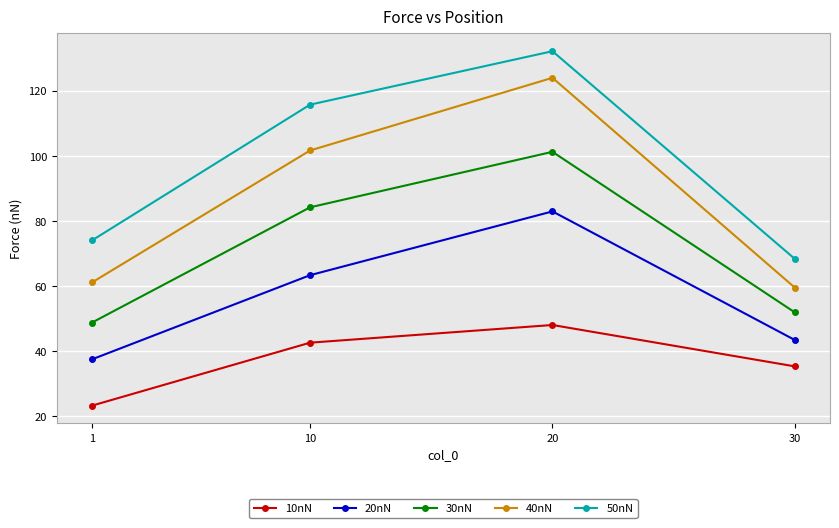

What is the maximum value shown in the chart?

132.2